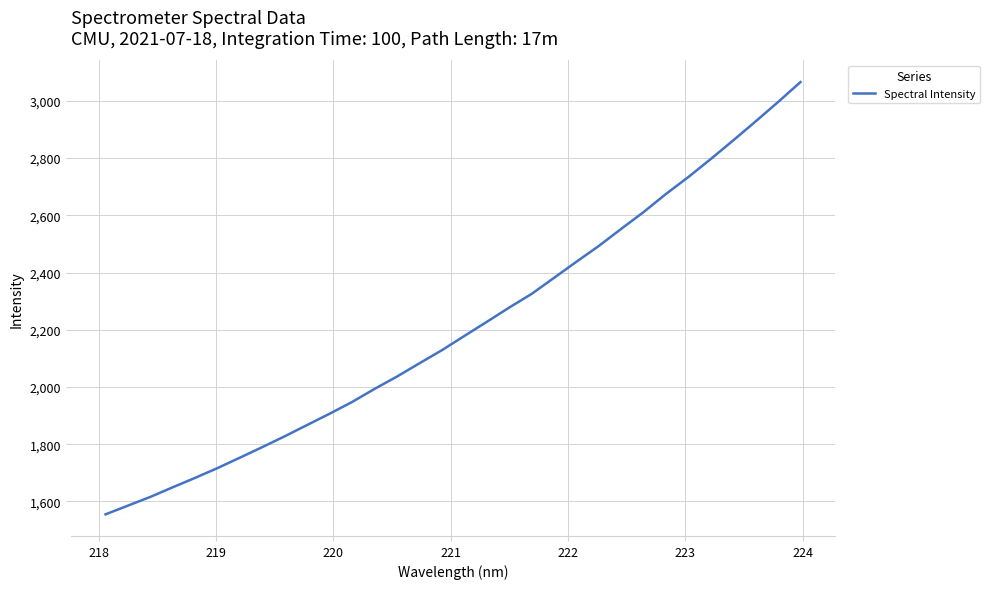

What is the difference between the maximum and minimum values?

1510.9